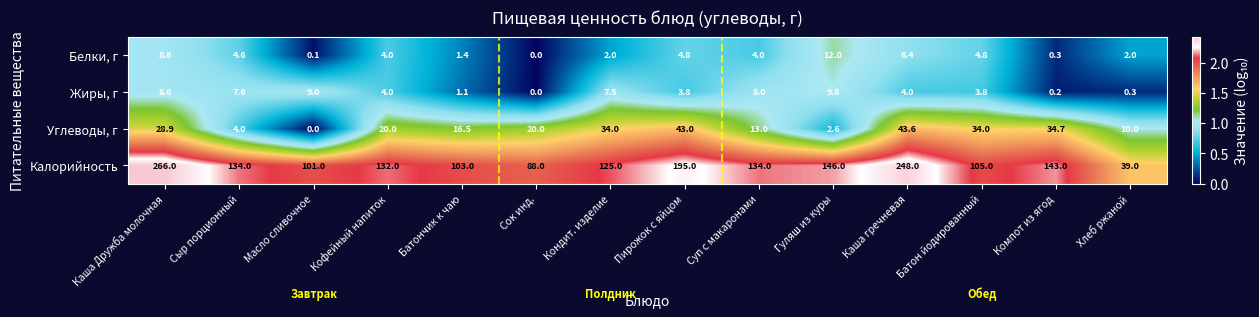

The Белки, г series shows 7.4 at Батон йодированный. True or false?

False